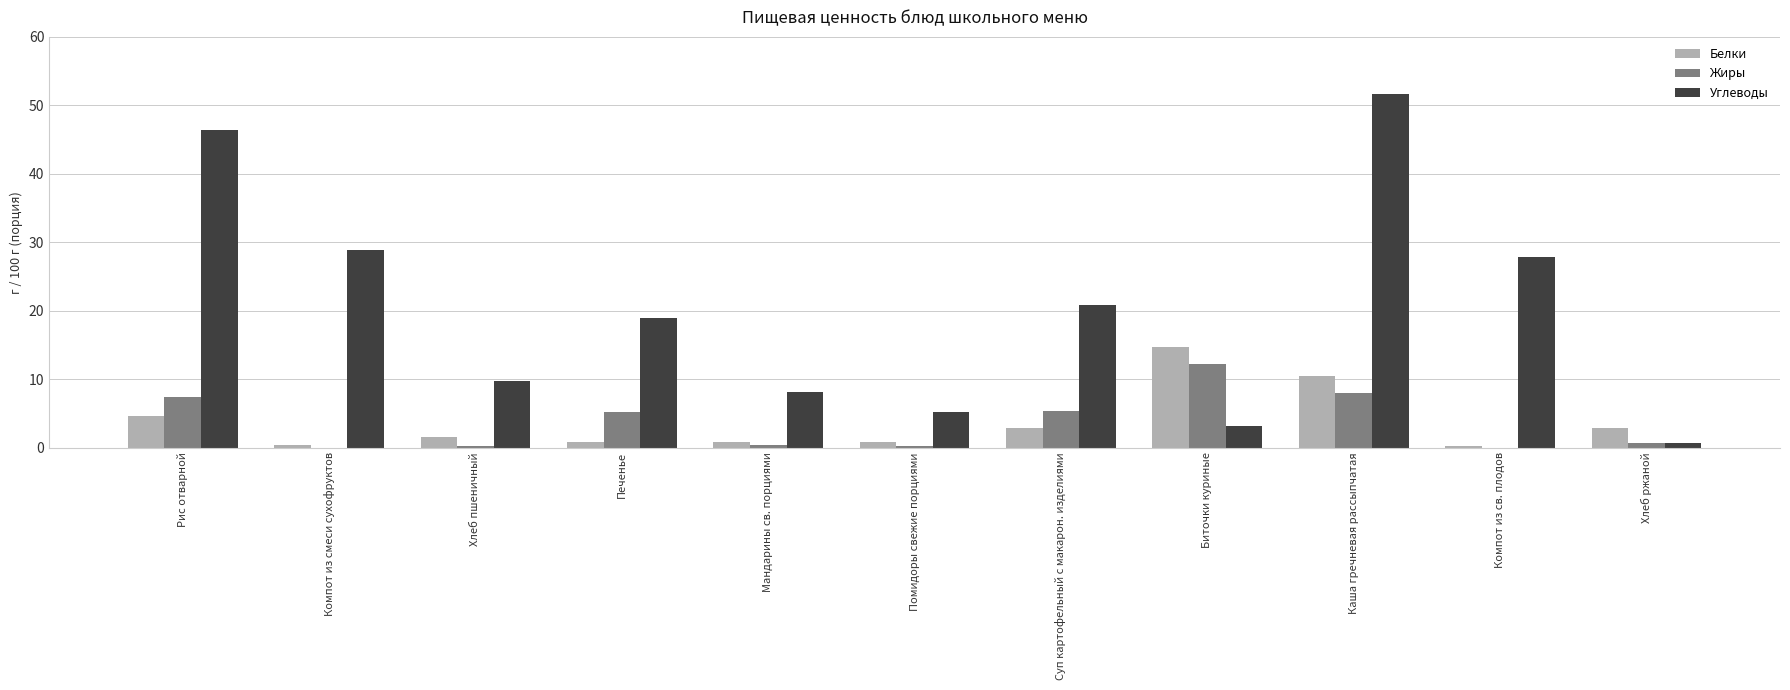

What are all the series names shown in the legend?

Белки, Жиры, Углеводы